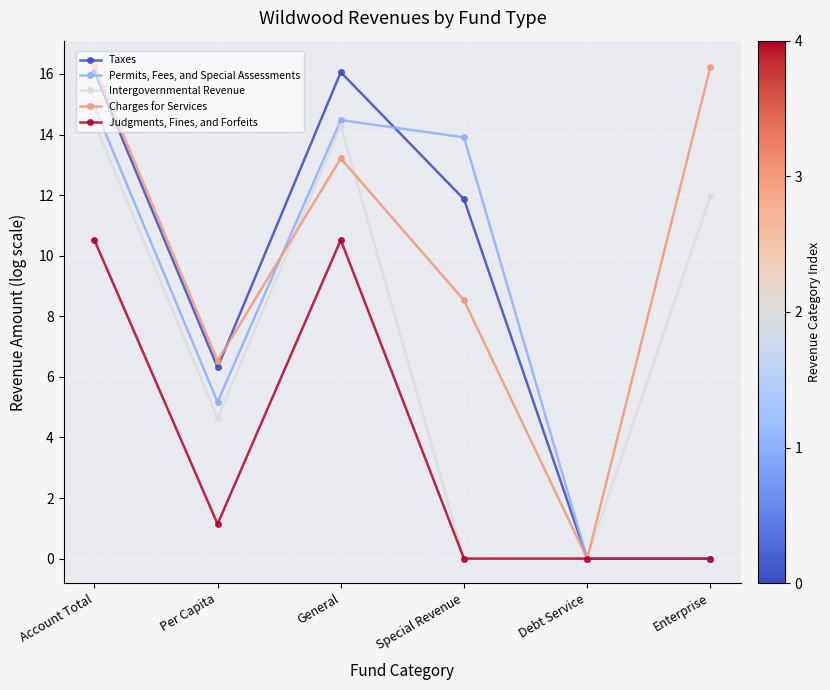

What is the maximum value shown in the chart?

16.3